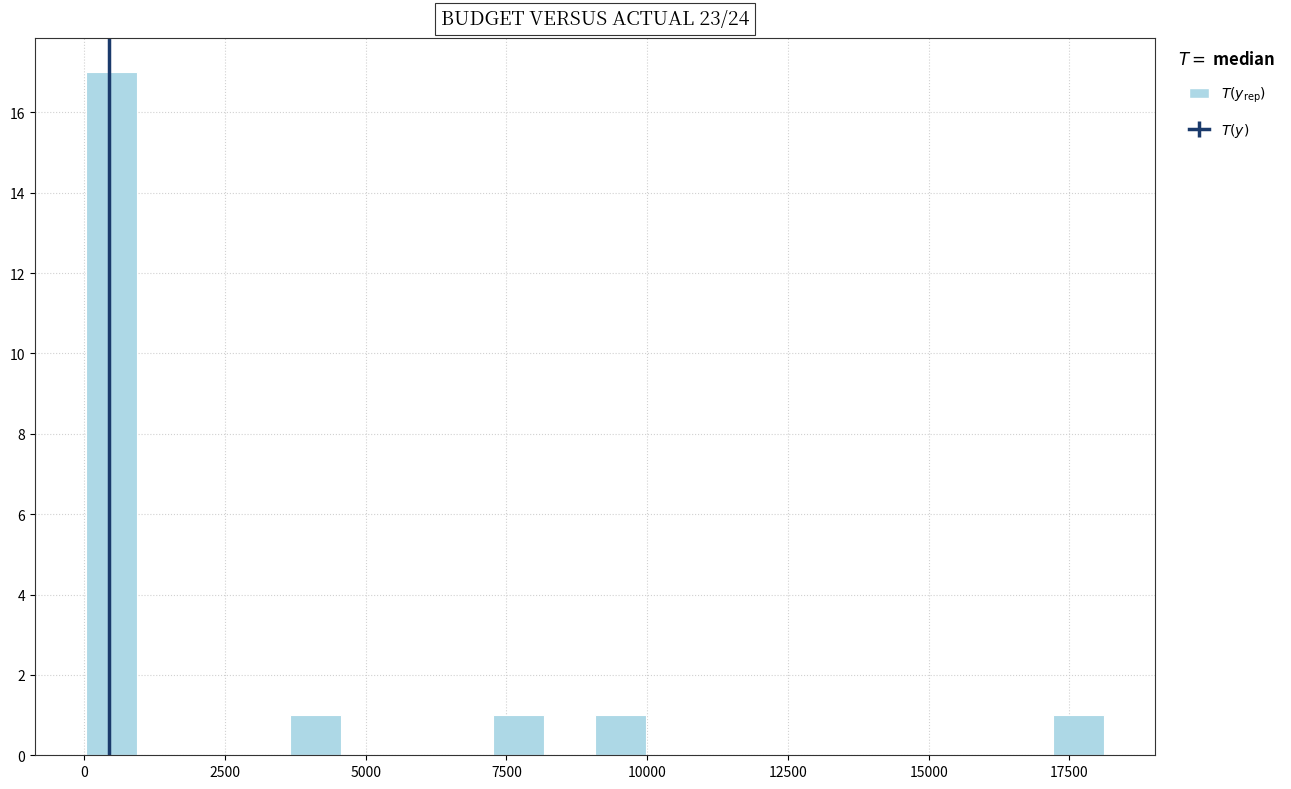

Around what value on the x-axis is the tallest bar? Give the approximate position of its centre, as read against the axis.

500